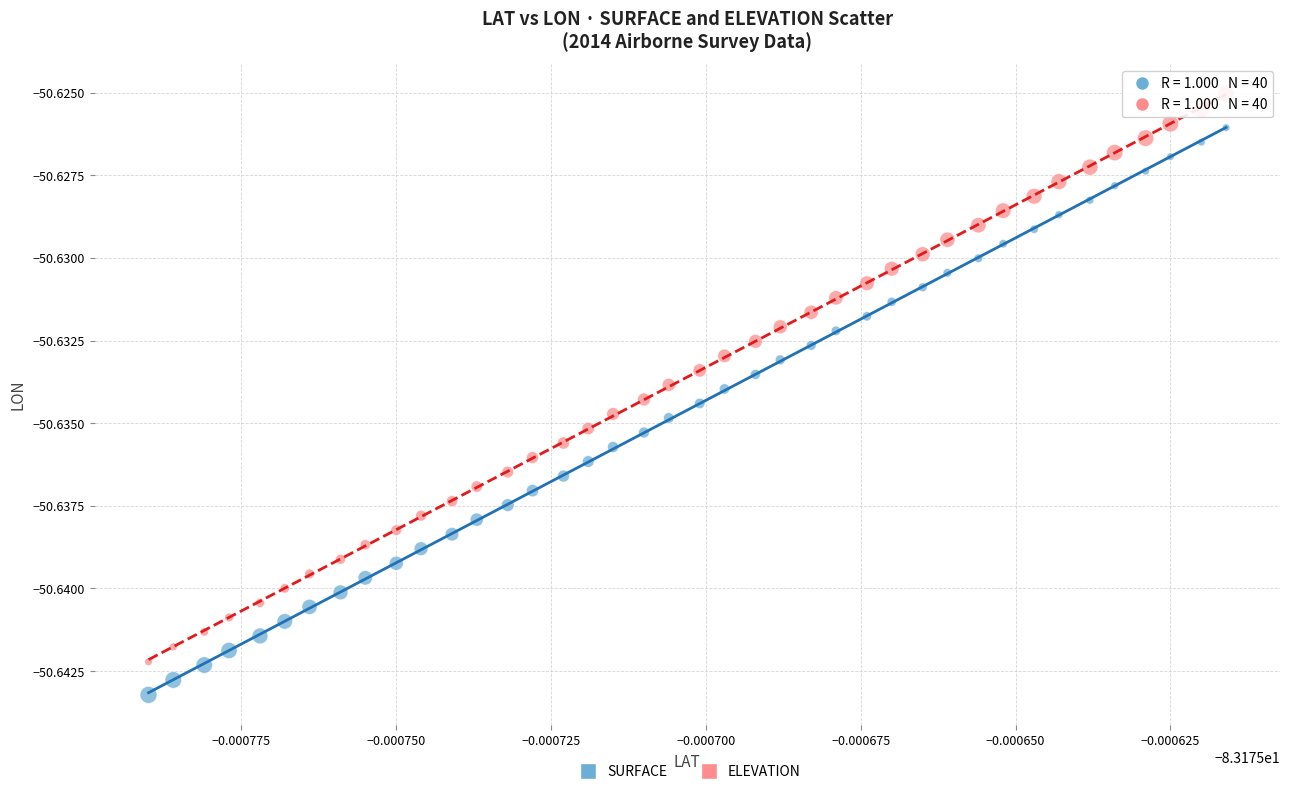

What are all the series names shown in the legend?

SURFACE, ELEVATION